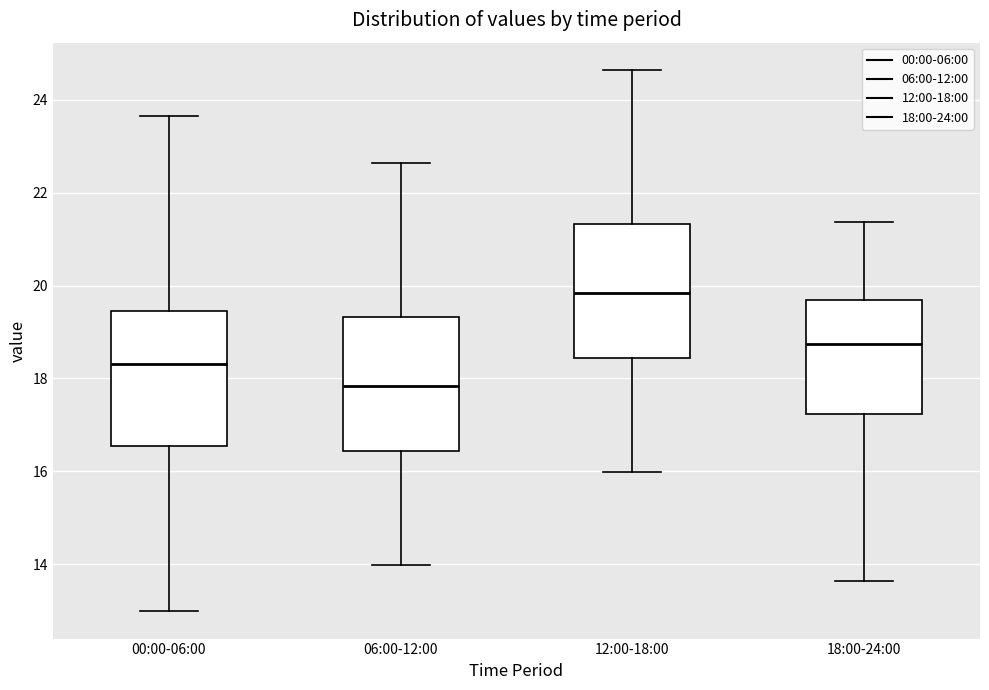

Which box's median line is the lowest?

06:00-12:00